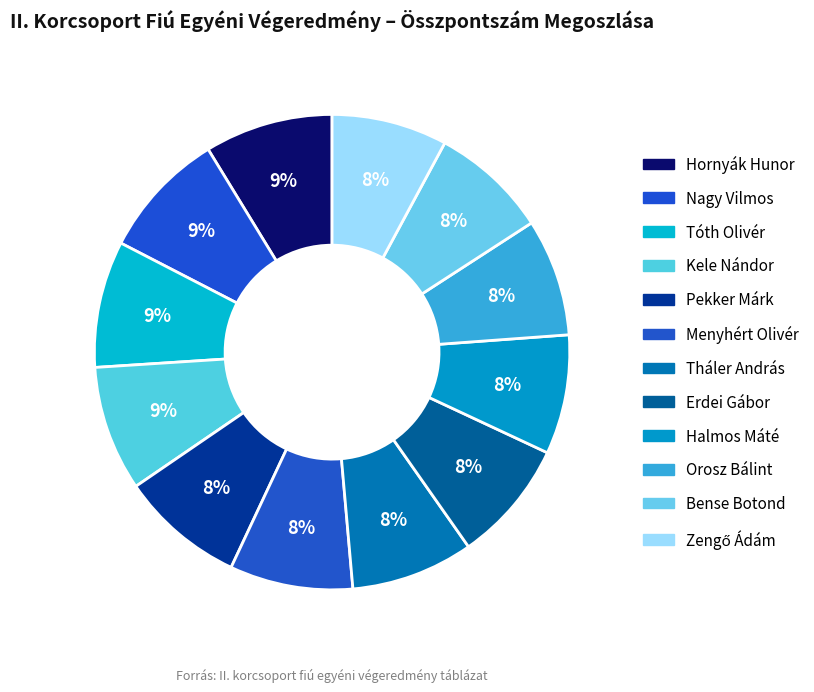

Between Tóth Olivér and Pekker Márk, which is larger?

Tóth Olivér